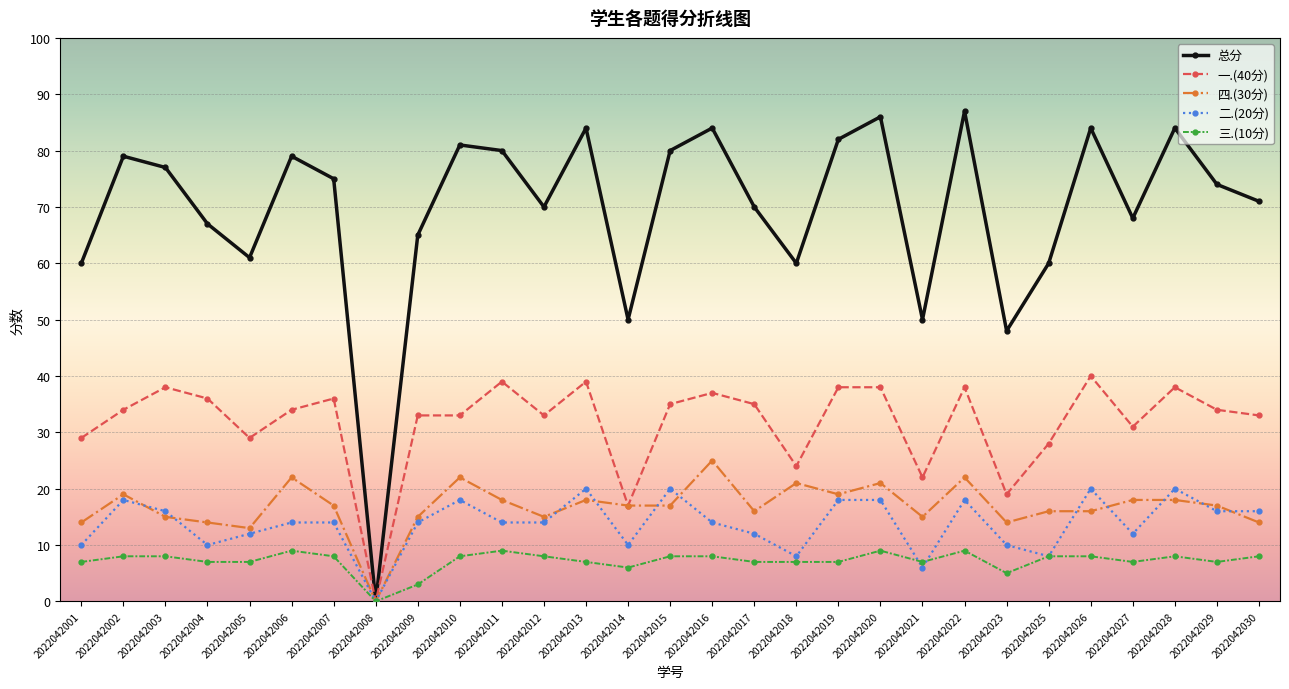

Rank the series by their maximum value, from highest to lowest.

总分, 一.(40分), 四.(30分), 二.(20分), 三.(10分)